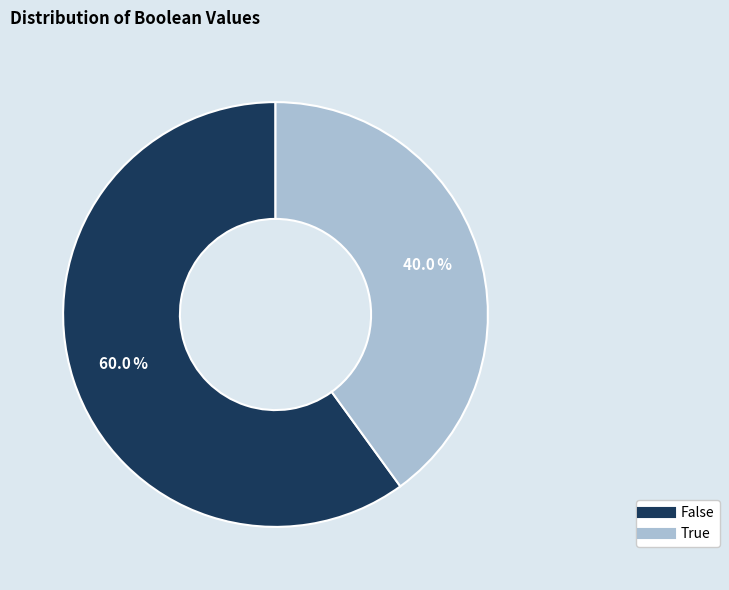

True or false: True accounts for 40% of the total.

True